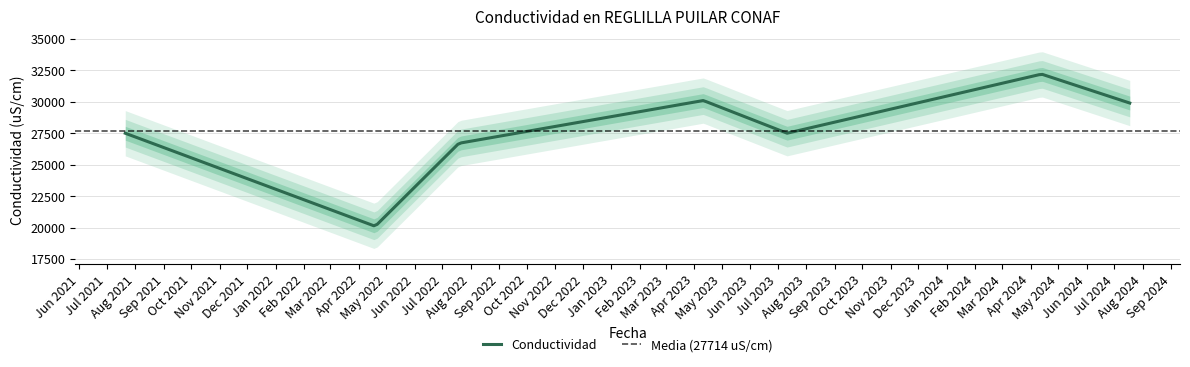

What is the value of the 3rd point from the left?

26700